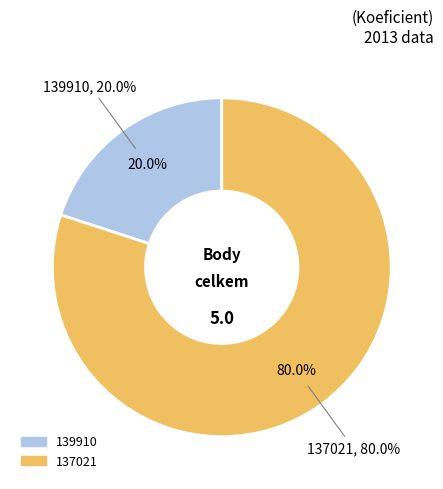

Between 139910 and 137021, which is larger?

137021